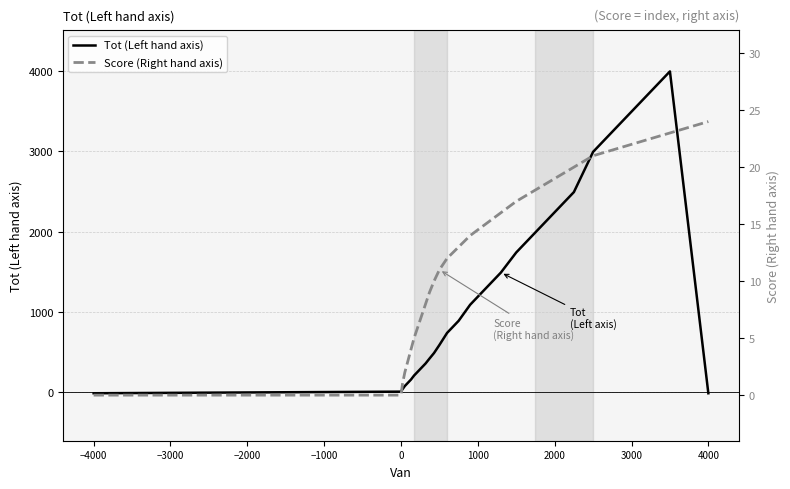

Reading left to right, what are all the values shown in this chart?

Tot (Left hand axis): -10	10	40	80	120	160	210	260	310	360	420	490	590	740	890	1090	1290	1490	1740	1990	2240	2490	2990	3490	3990	-10
Score (Right hand axis): 0	0	1	2	3	4	5	6	7	8	9	10	11	12	13	14	15	16	17	18	19	20	21	22	23	24